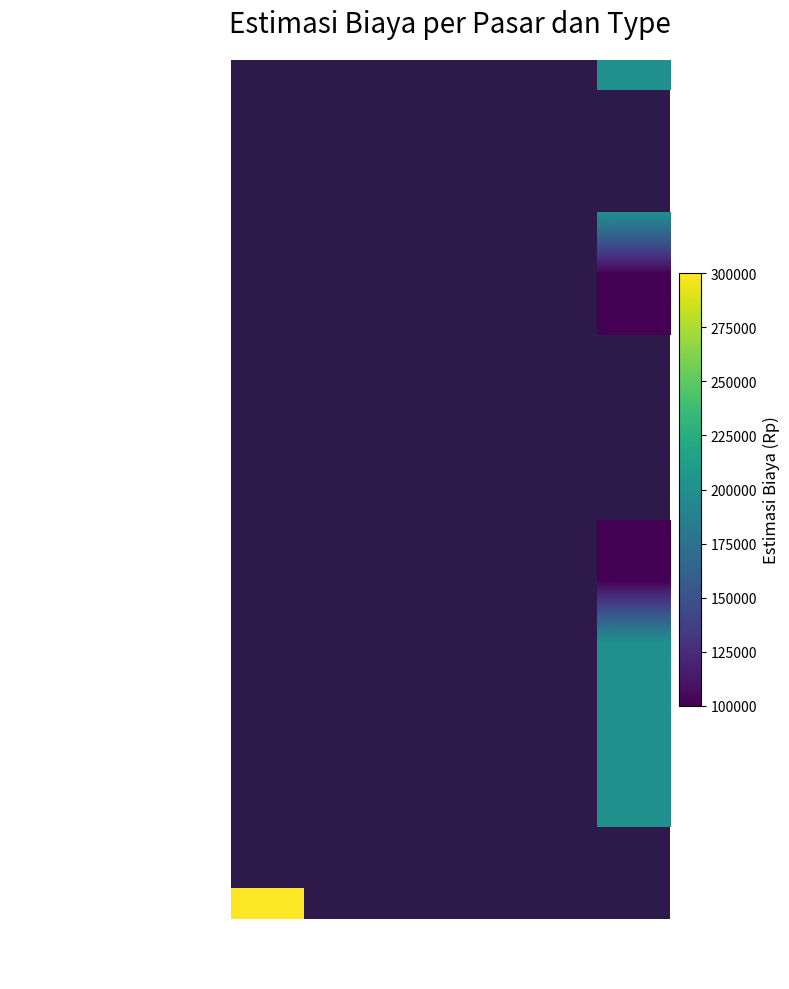

What is the minimum value shown in the chart?

100000.0